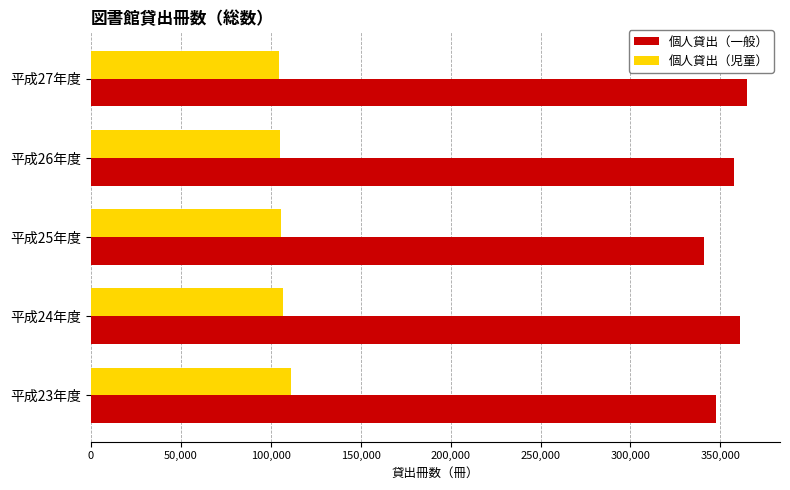

What is the smallest value displayed?

104844